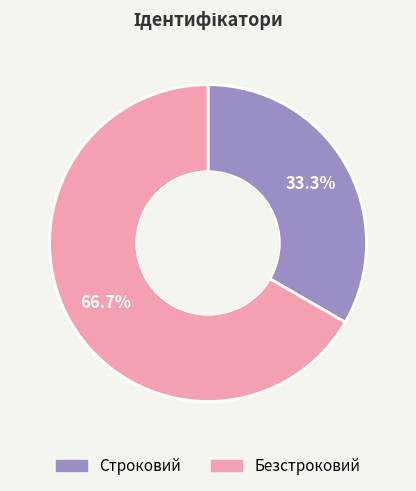

How many segments does this pie chart have?

2